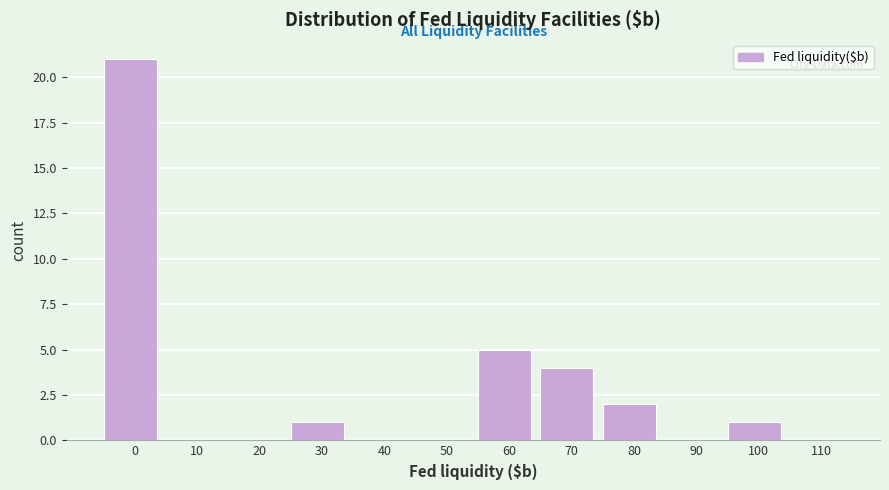

Reading left to right, list all the values displayed in this chart.

0=21	10=0	20=0	30=1	40=0	50=0	60=5	70=4	80=2	90=0	100=1	110=0